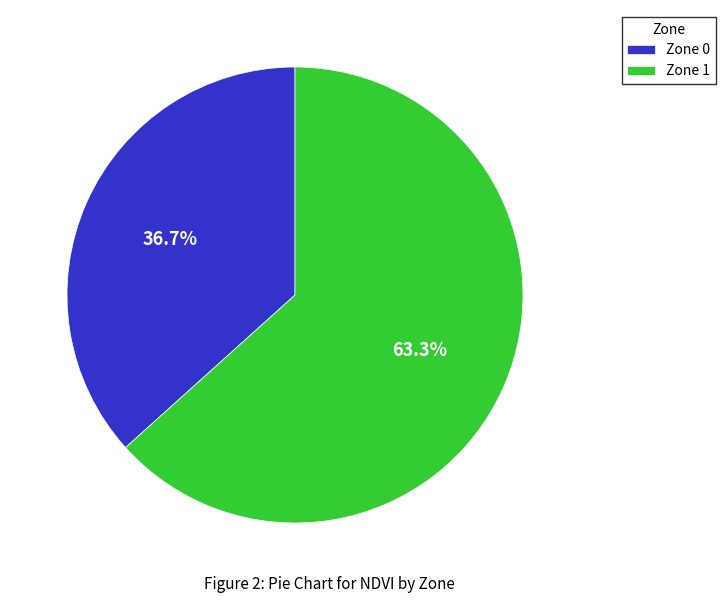

To the nearest percent, what percentage of the pie is Zone 1?

63%